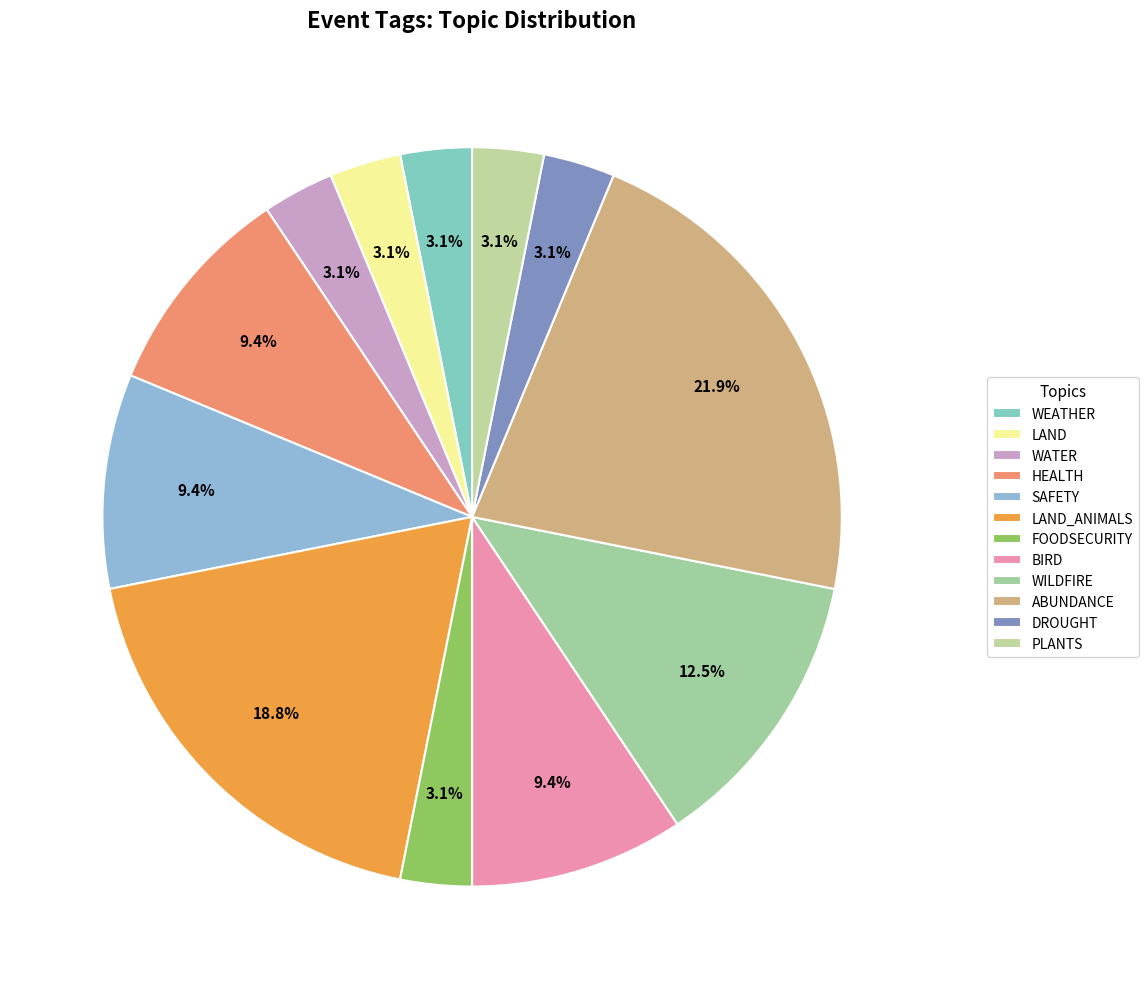

Rank the categories by value from highest to lowest.

ABUNDANCE, LAND_ANIMALS, WILDFIRE, HEALTH, SAFETY, BIRD, WEATHER, LAND, WATER, FOODSECURITY, DROUGHT, PLANTS